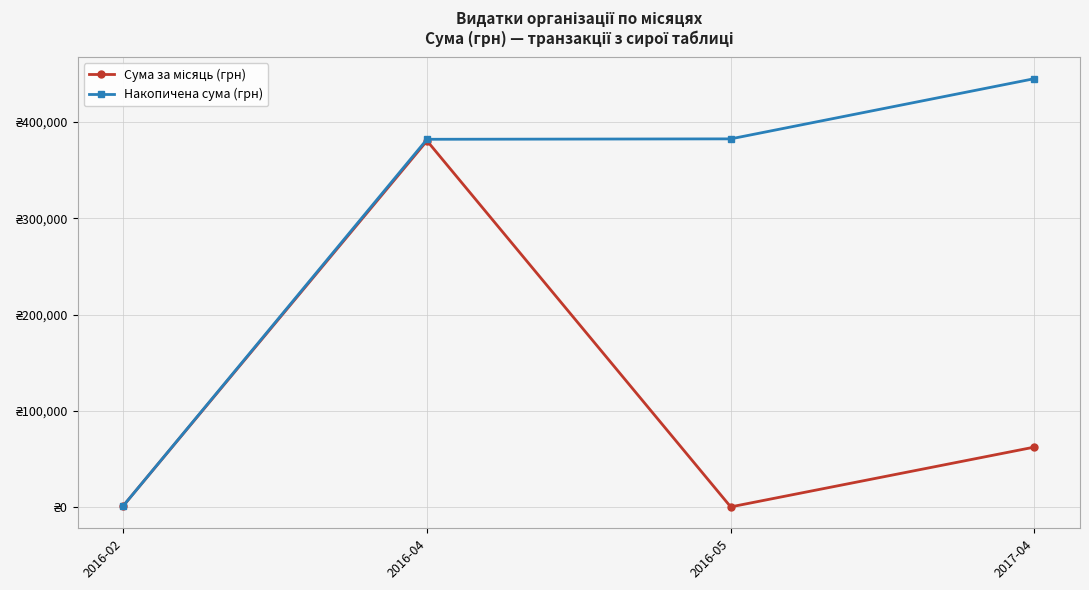

Does the chart have visible grid lines?

Yes